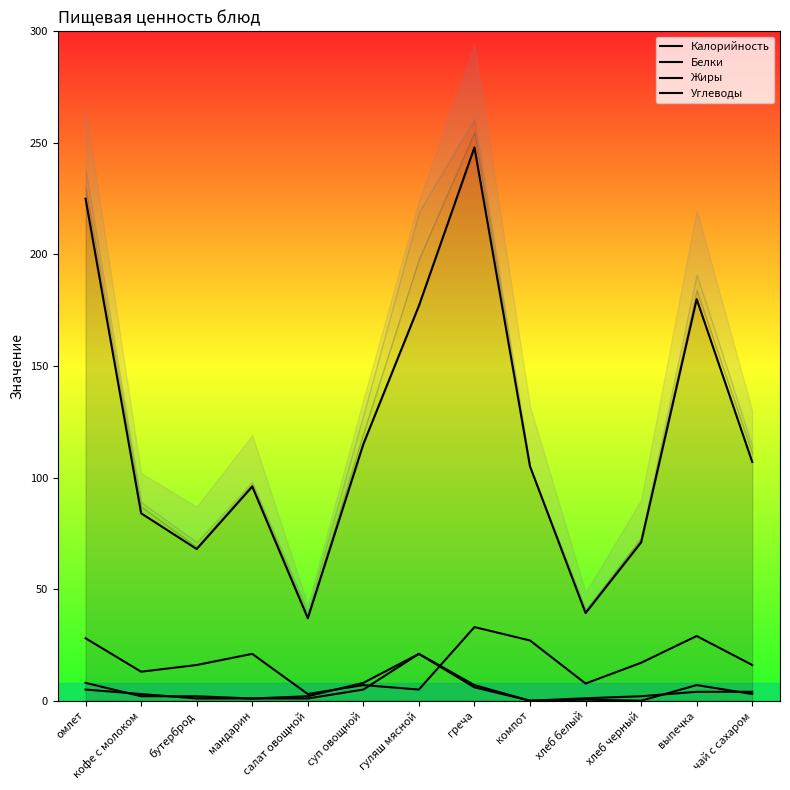

How many series are shown in this chart?

4